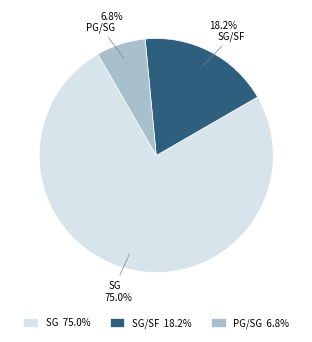

To the nearest percent, what percentage of the pie is SG?

75%